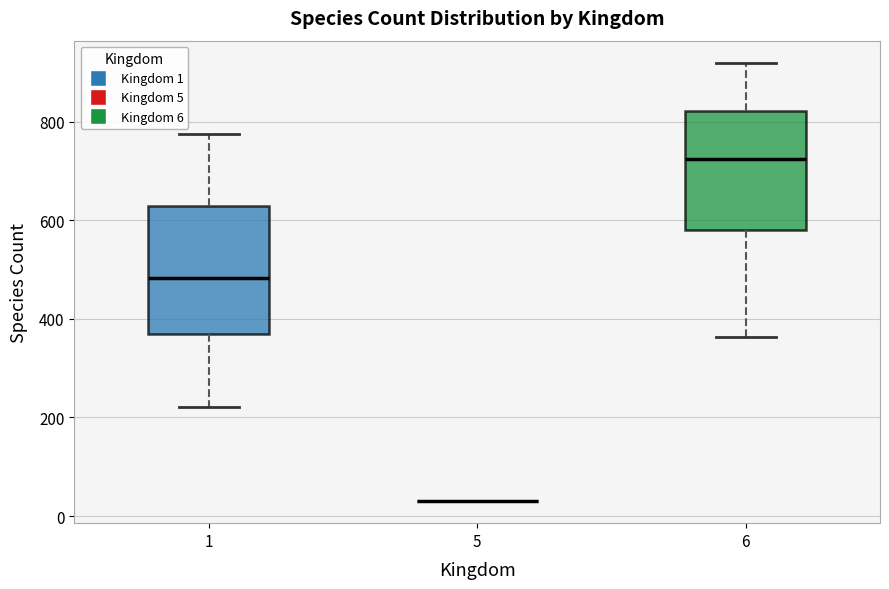

Where does the lower whisker of the box at x = 6 end on the y-axis? The values are not printed on the chart, so give them approximately, as read against the axis.

360